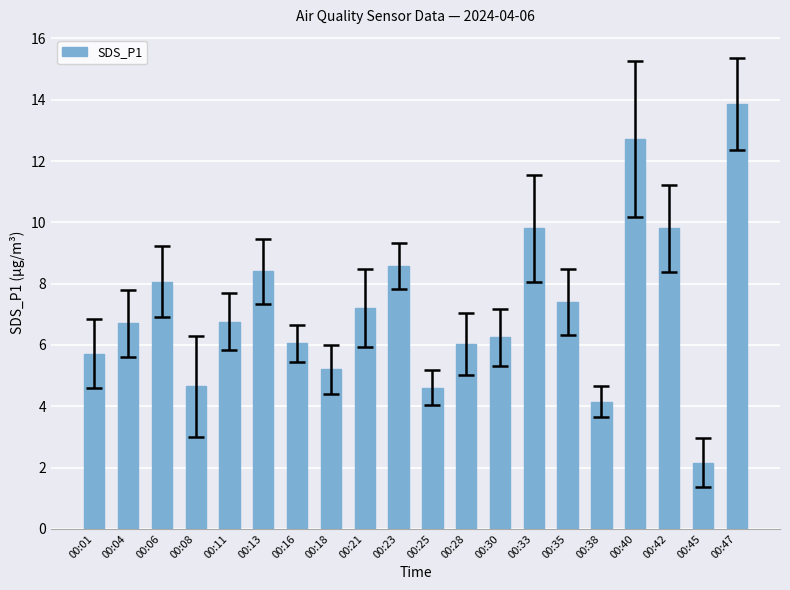

What value does the data have at 00:21?

7.2